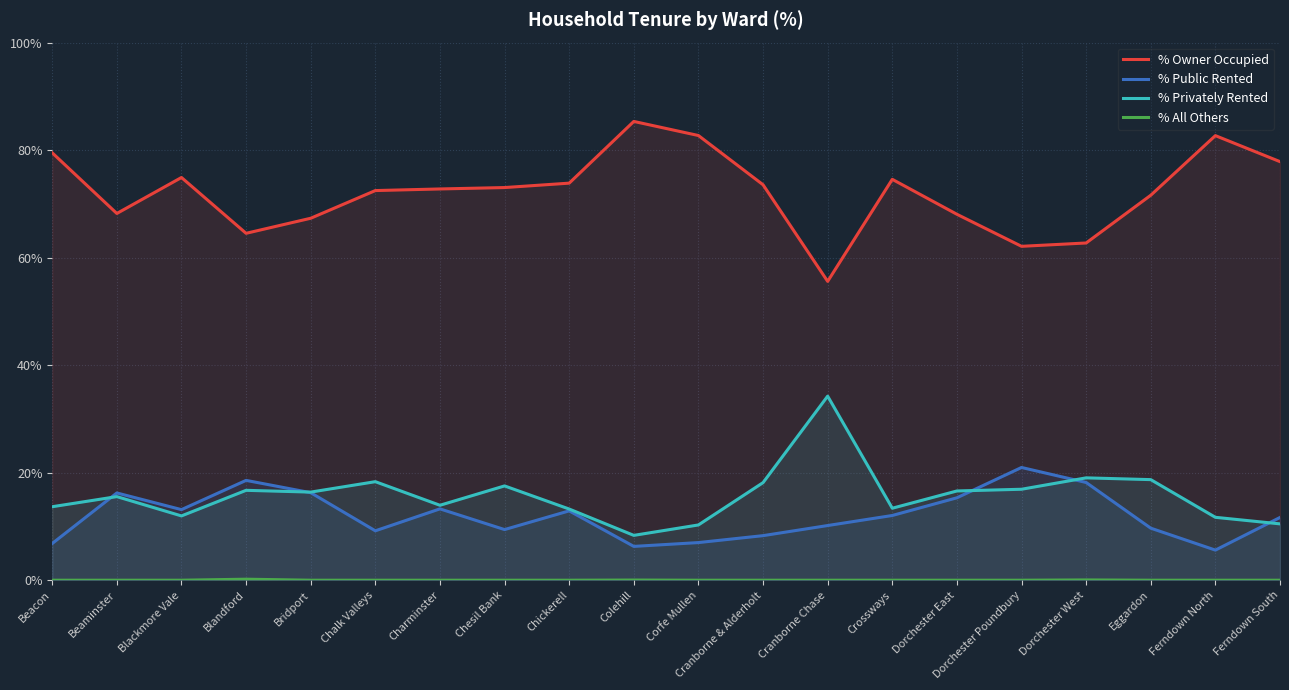

Rank the series at Eggardon from lowest to highest value.

% All Others, % Public Rented, % Privately Rented, % Owner Occupied